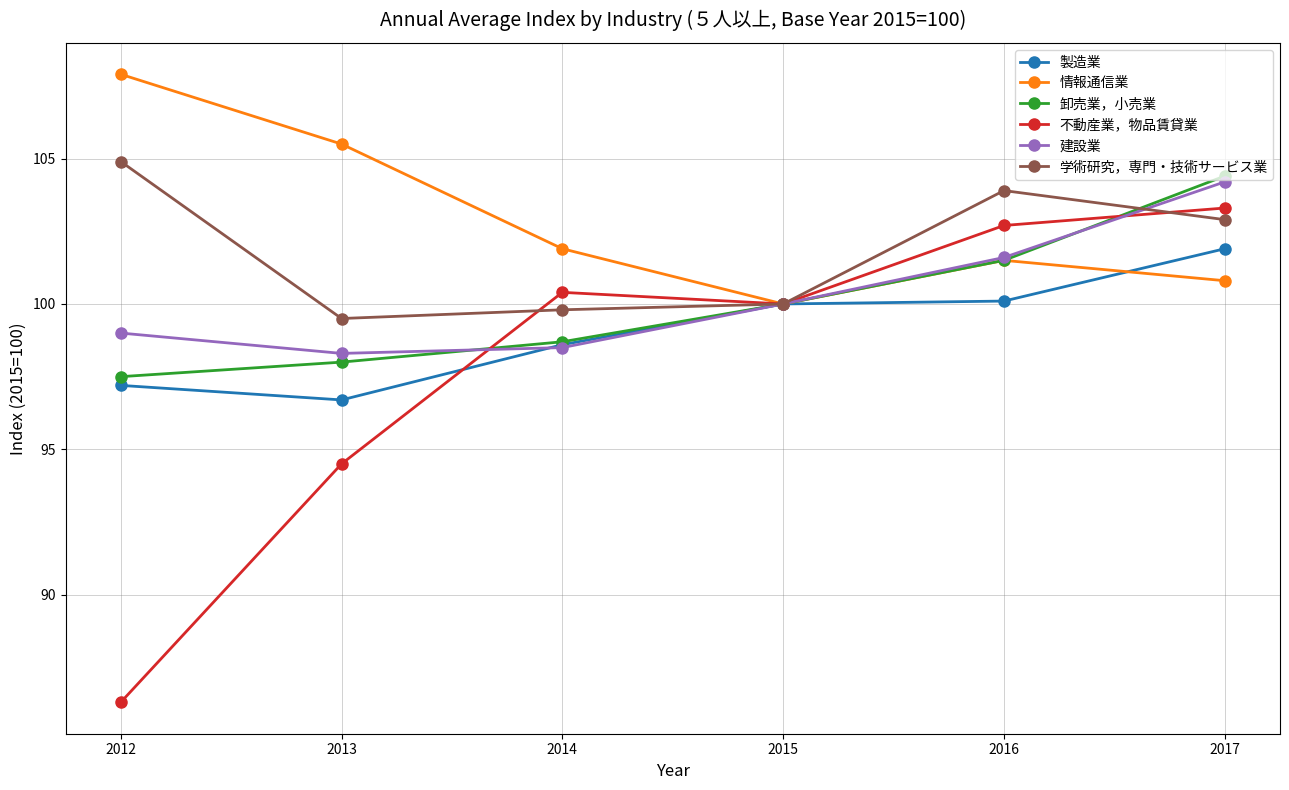

Which series changed the most between 2013 and 2017?

不動産業，物品賃貸業